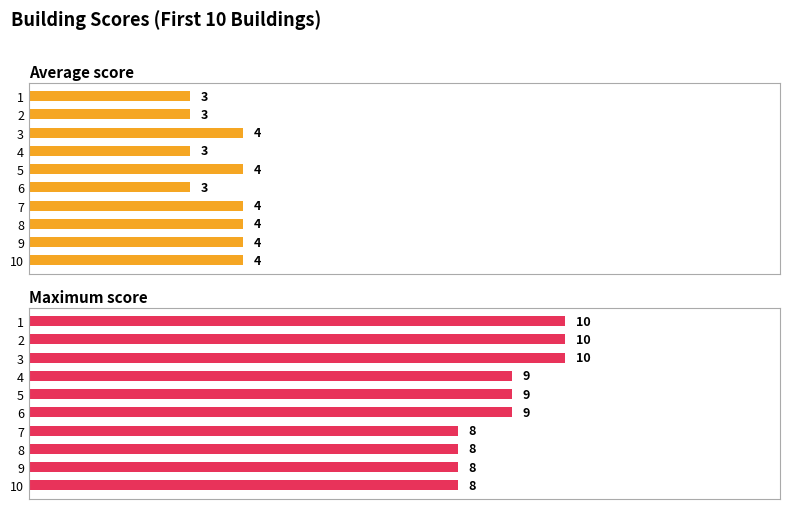

How many data points in Maximum score are less than 9?

4